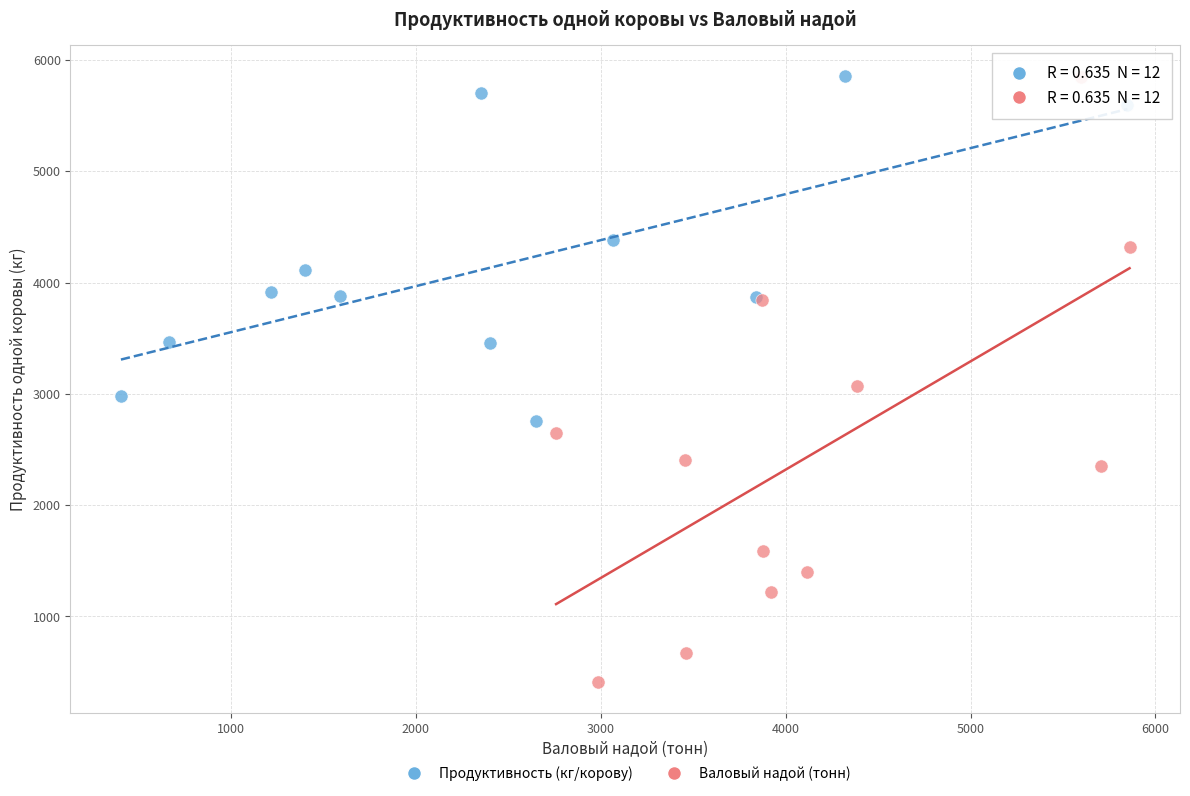

Which series has the largest Y range (max minus min)?

Валовый надой (тонн)